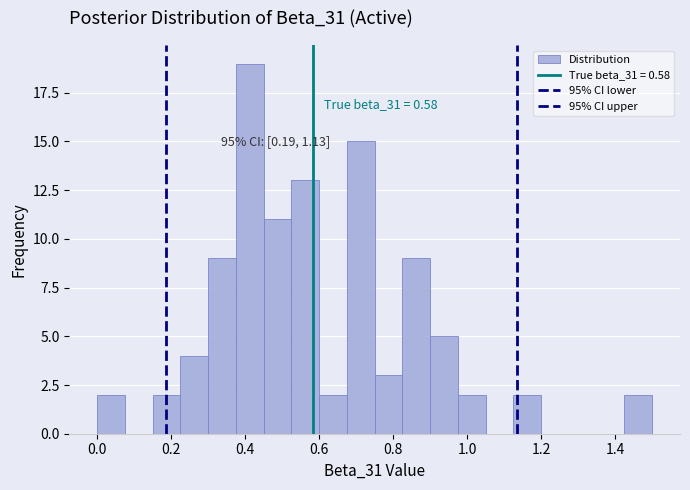

Around what value on the x-axis is the tallest bar? Give the approximate position of its centre, as read against the axis.

0.42